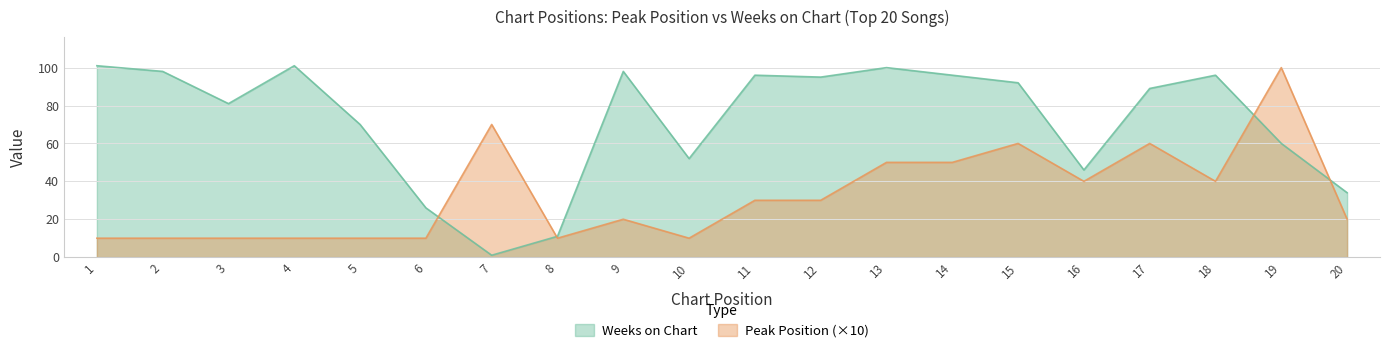

Between 12 and 10, which is larger?

12